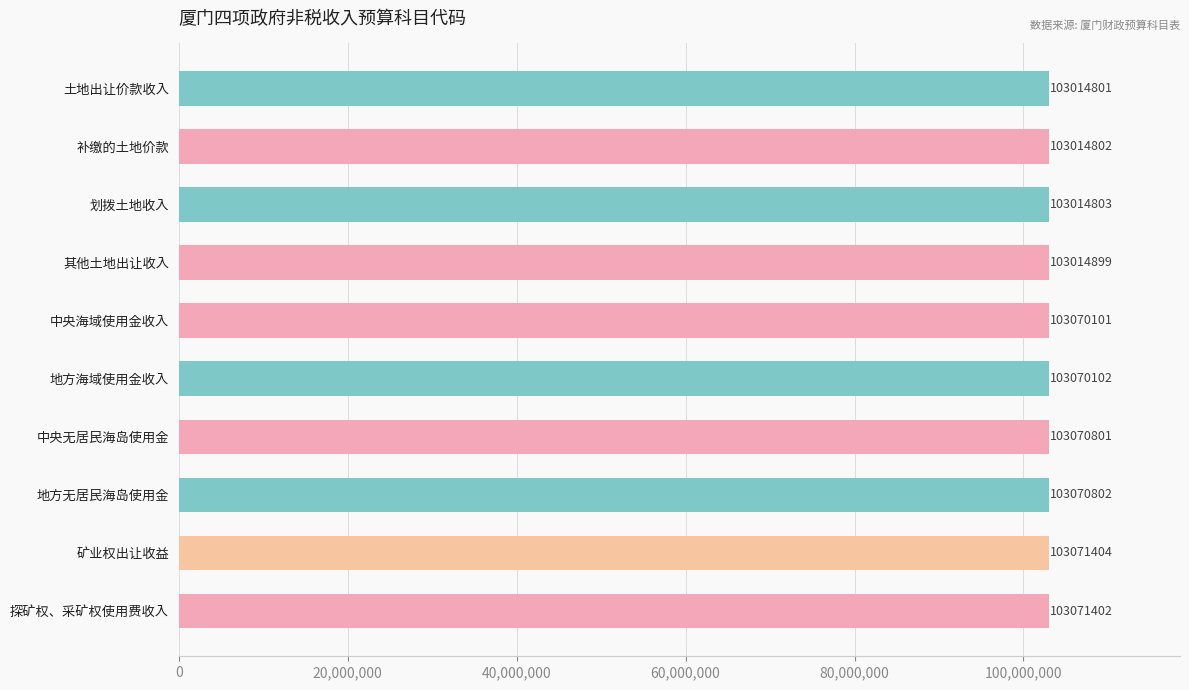

What is the label of the 9th bar from the bottom?

补缴的土地价款